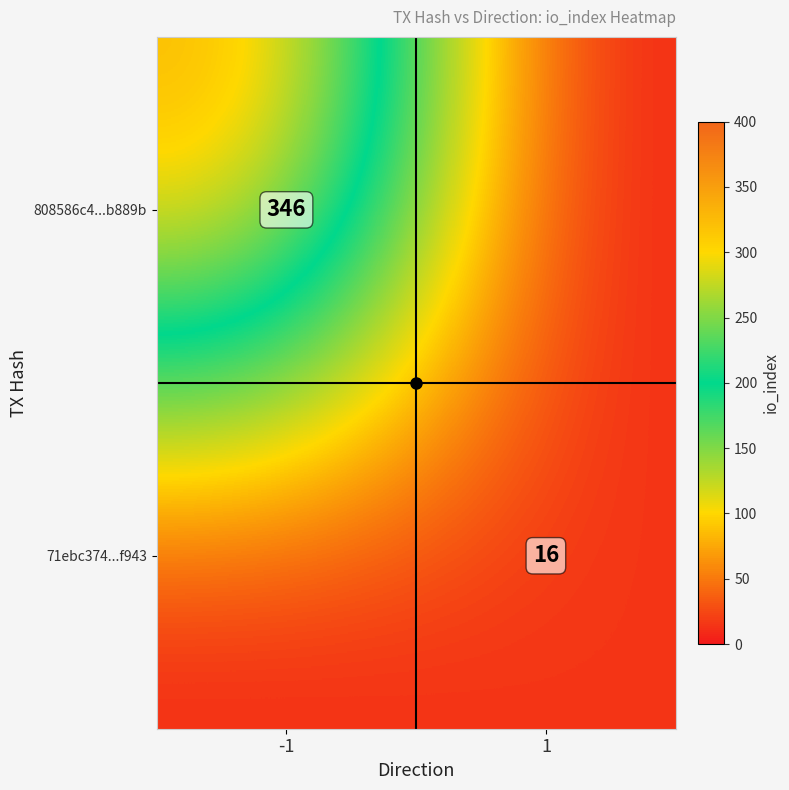

The 71ebc374...f943 series shows 8 at 1. True or false?

False